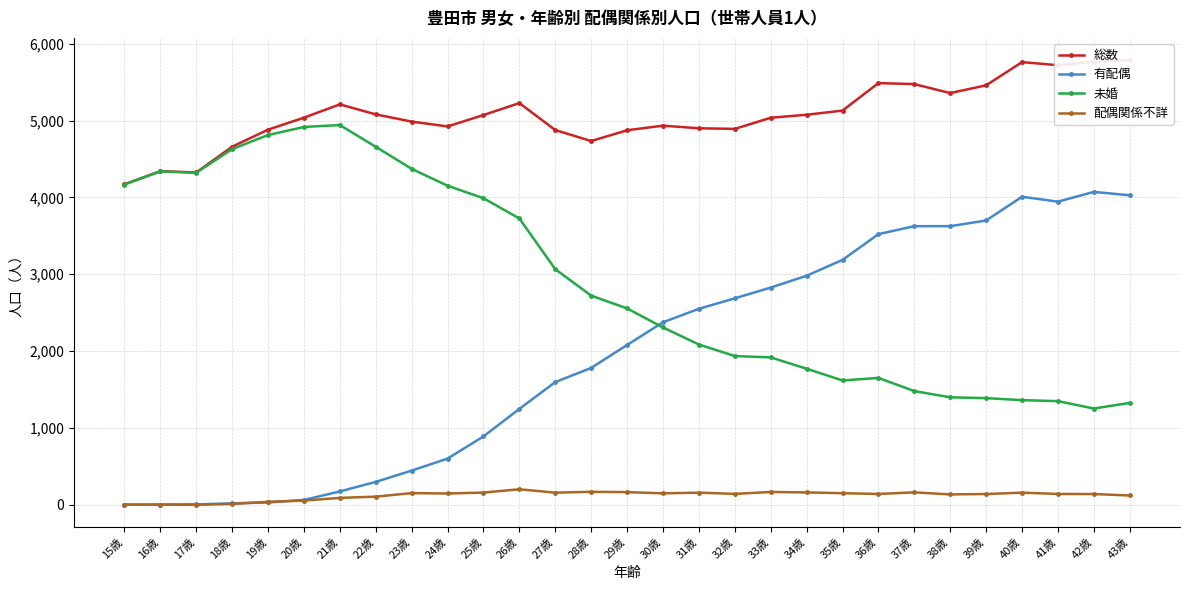

What is the label of the 6th point from the left?

20歳